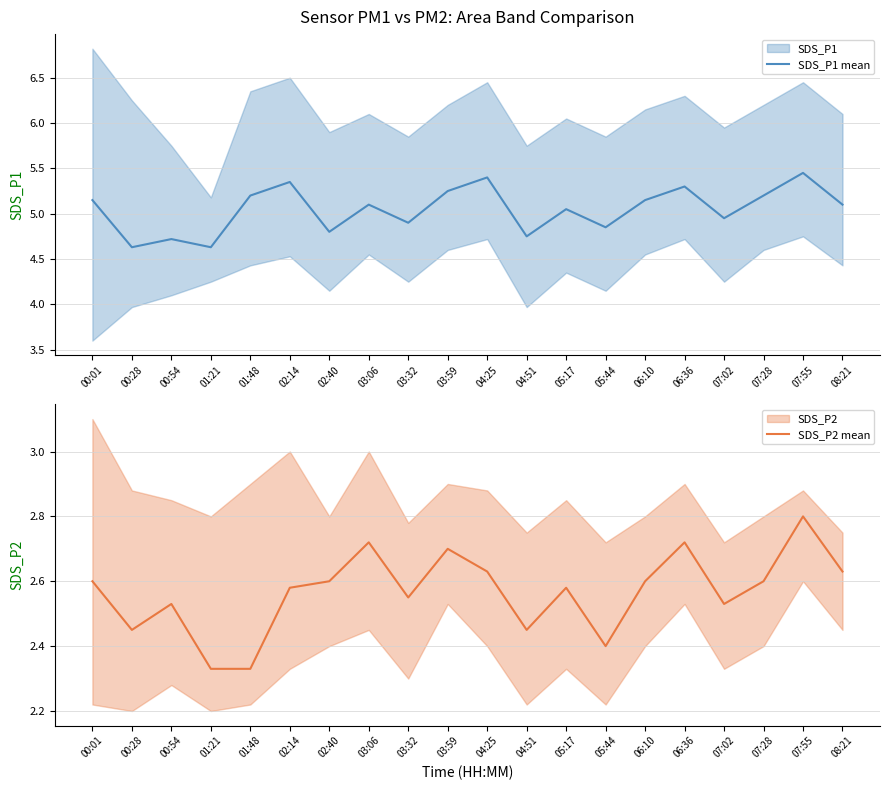

What is the label of the 17th point from the right?

01:21